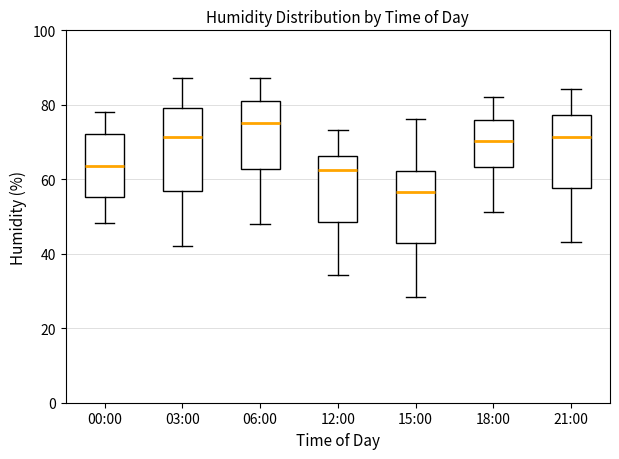

Reading left to right, read every box against the y-axis: the position of its median line, the range the box covers, and the ends of its whiskers. The values are not printed on the chart, so give them approximately, as read against the axis.

00:00: median 64, box 56 to 72, whiskers 48 to 78
03:00: median 72, box 56 to 80, whiskers 42 to 88
06:00: median 76, box 62 to 80, whiskers 48 to 88
12:00: median 62, box 48 to 66, whiskers 34 to 74
15:00: median 56, box 42 to 62, whiskers 28 to 76
18:00: median 70, box 64 to 76, whiskers 52 to 82
21:00: median 72, box 58 to 78, whiskers 44 to 84